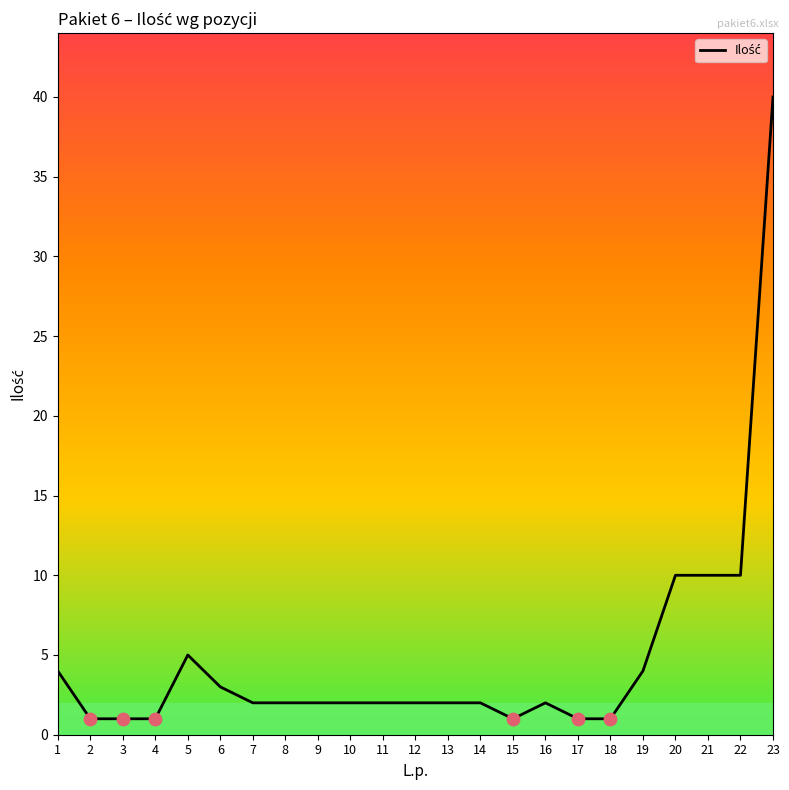

Approximately how many times larger is the value at 22 compared to 11?

5.0